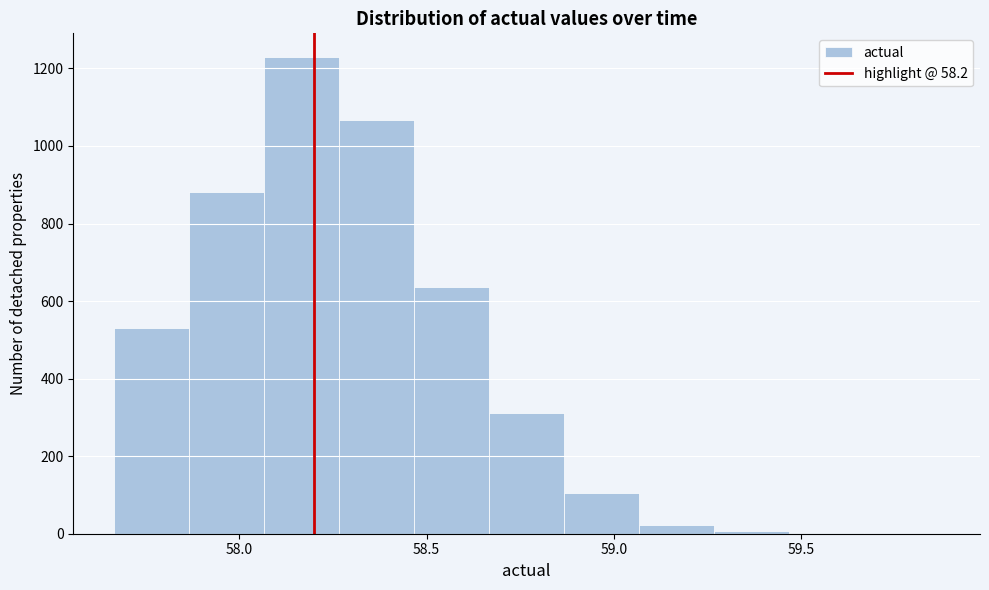

Over which range of the x-axis is the bar tallest?

58.05 to 58.25